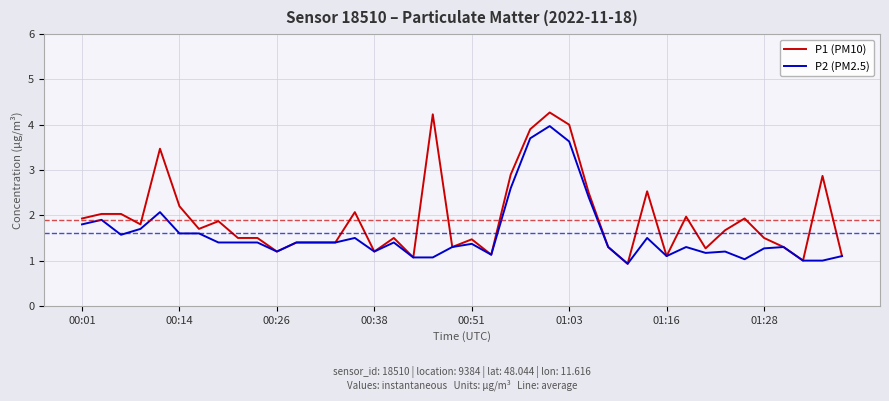

Rank the series by their average value, from lowest to highest.

P2 (PM2.5), P1 (PM10)